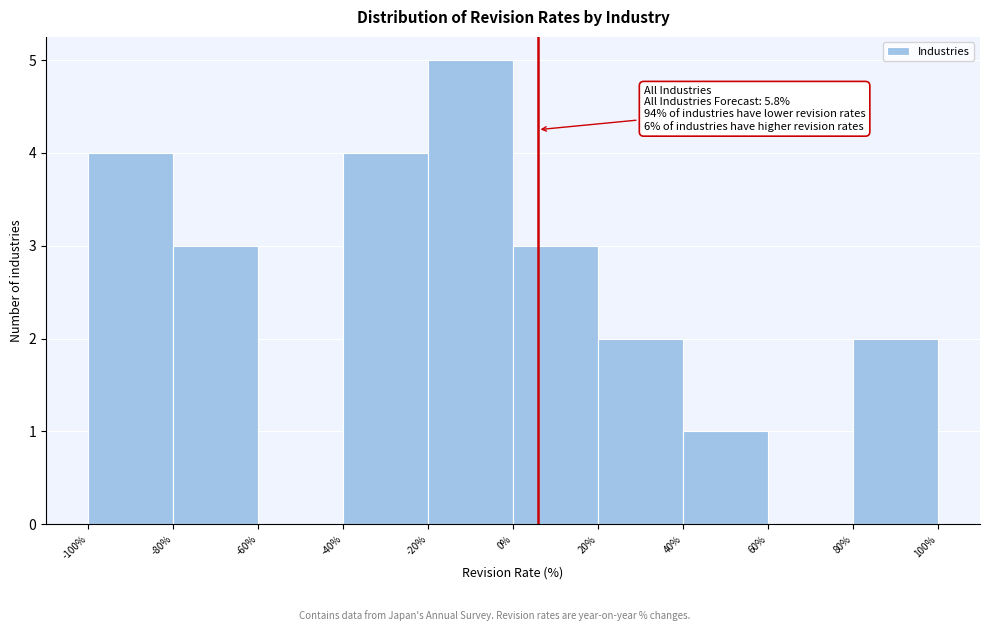

Which range on the x-axis has the tallest bar?

-20% to 0%